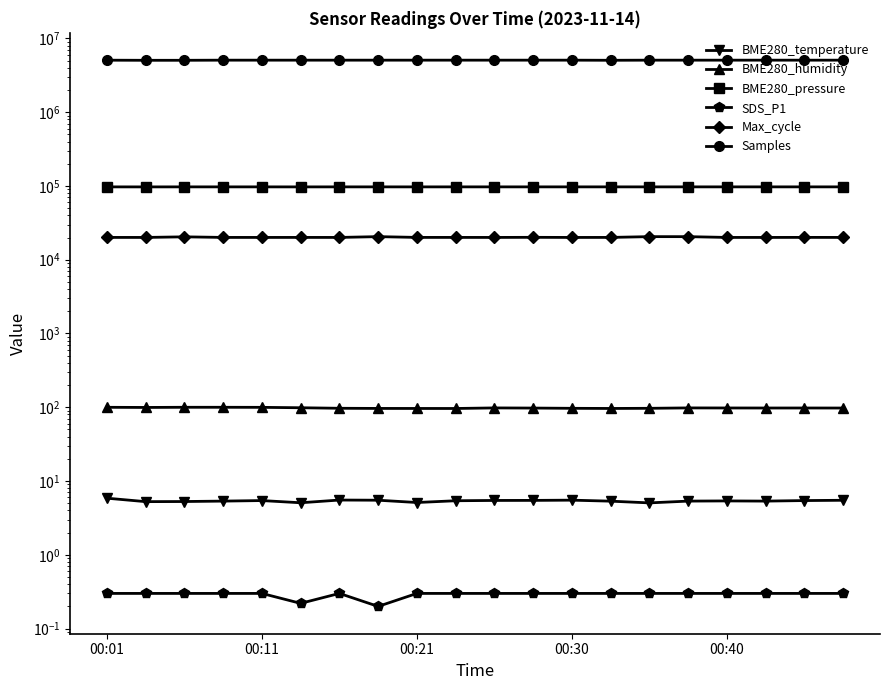

What is the average value of the Max_cycle series?

20150.2